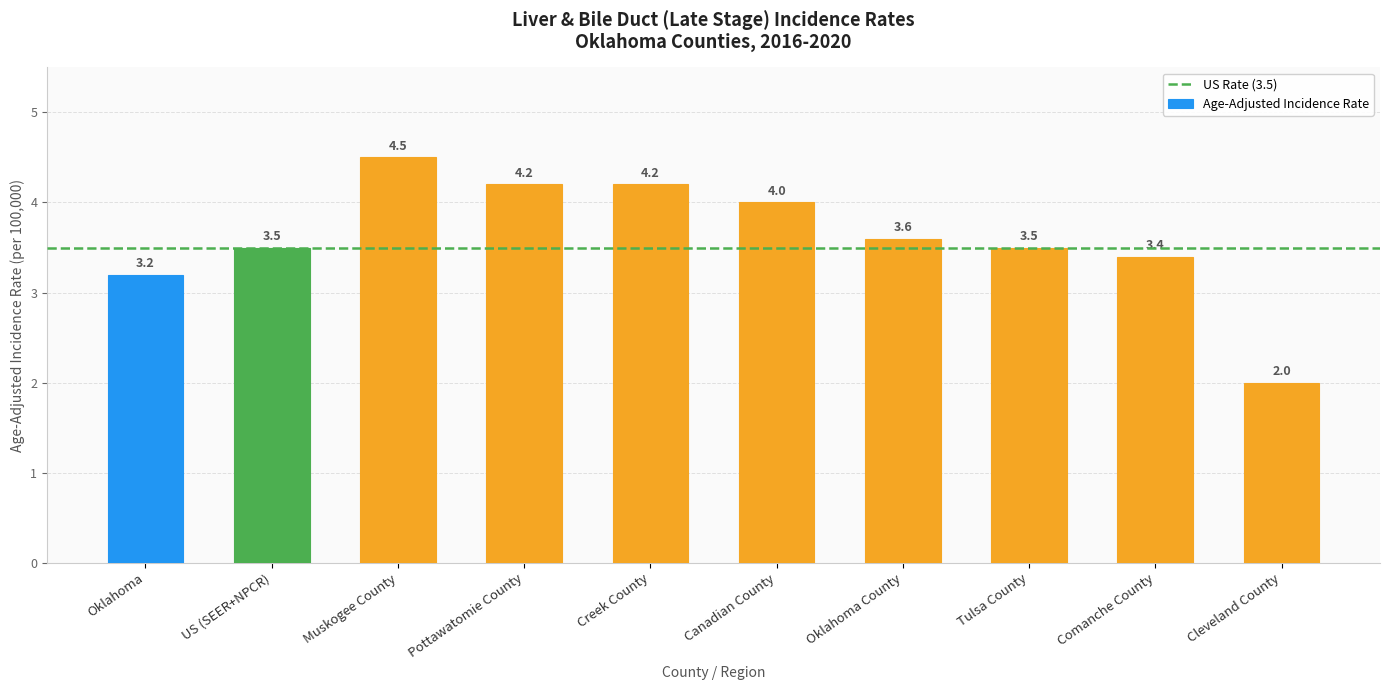

At which label is the value closest to 3?

Oklahoma